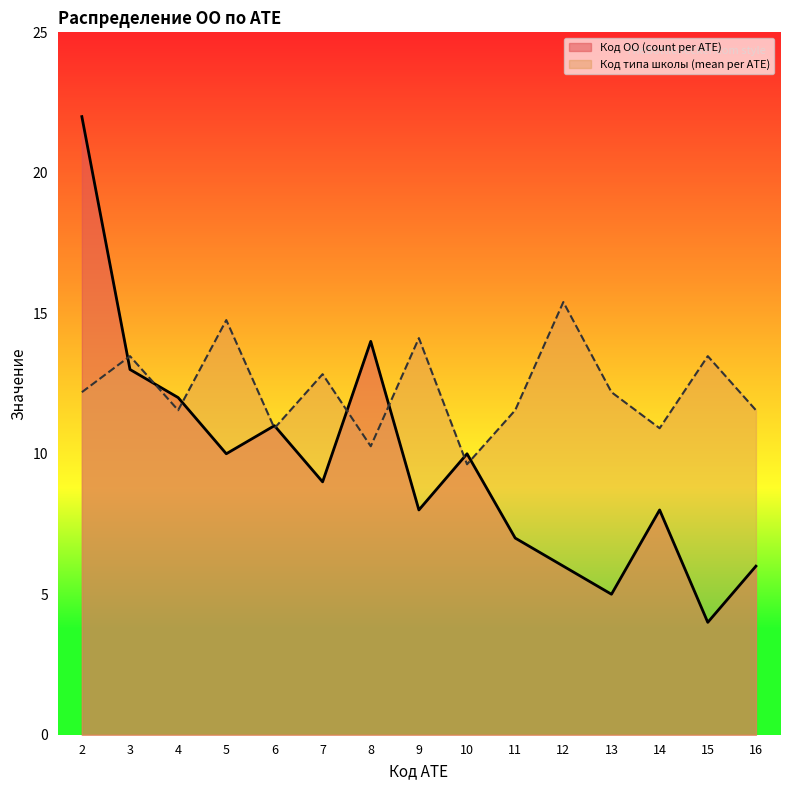

What are all the series names shown in the legend?

Код ОО (count per АТЕ), Код типа школы (mean per АТЕ)